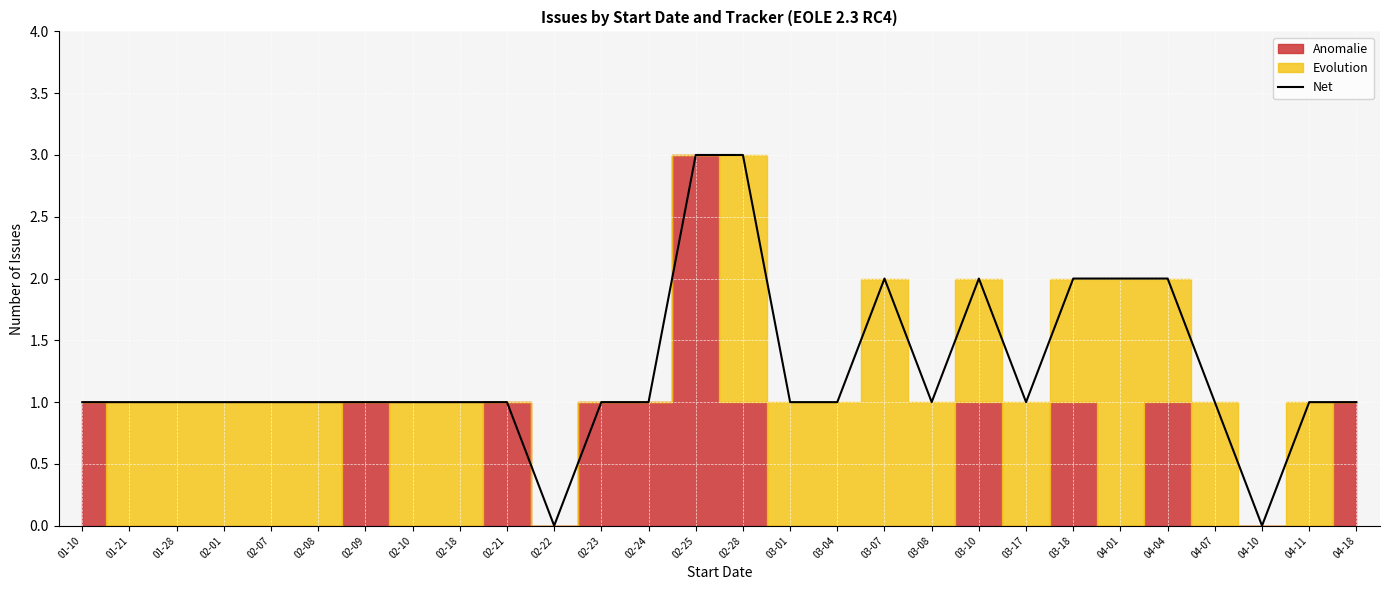

What is the label of the 19th point from the left?

03-08